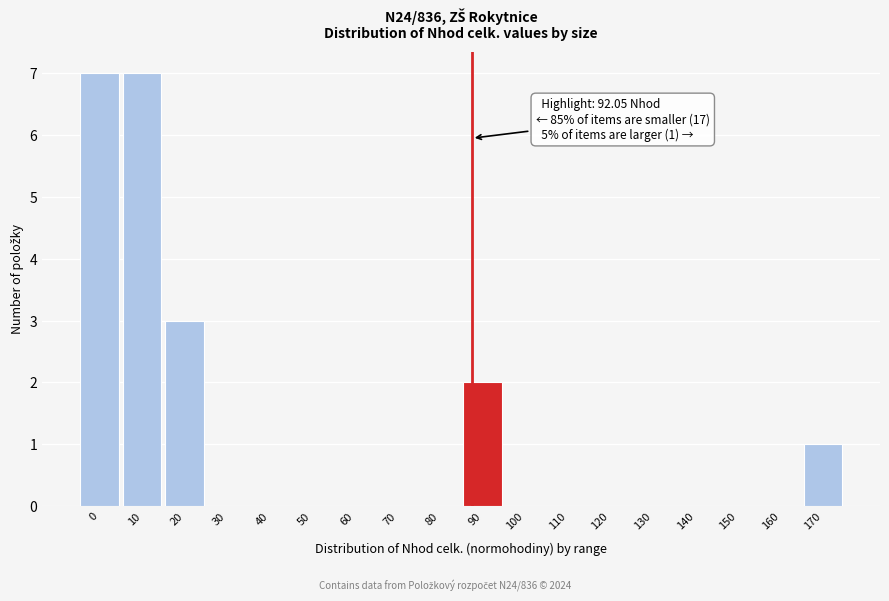

Reading left to right, transcribe all the data shown in this chart.

0=7	10=7	20=3	30=0	40=0	50=0	60=0	70=0	80=0	90=2	100=0	110=0	120=0	130=0	140=0	150=0	160=0	170=1